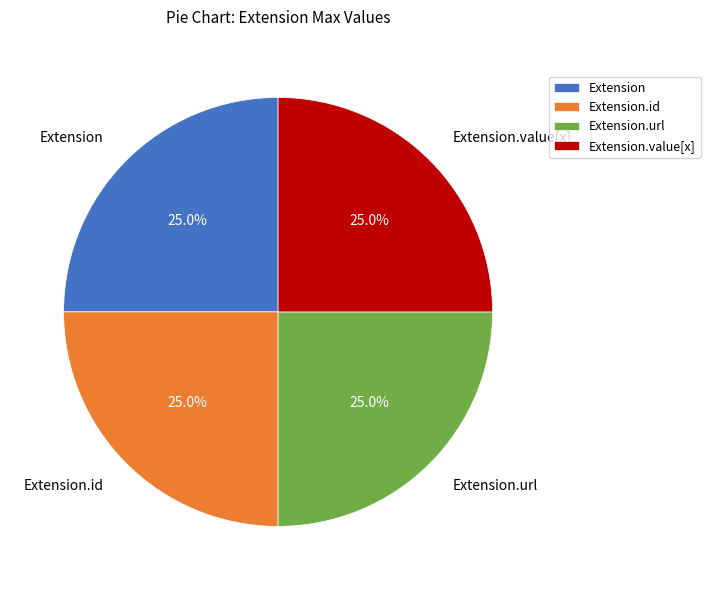

What percentage is the Extension.url slice, to the nearest percent?

25%